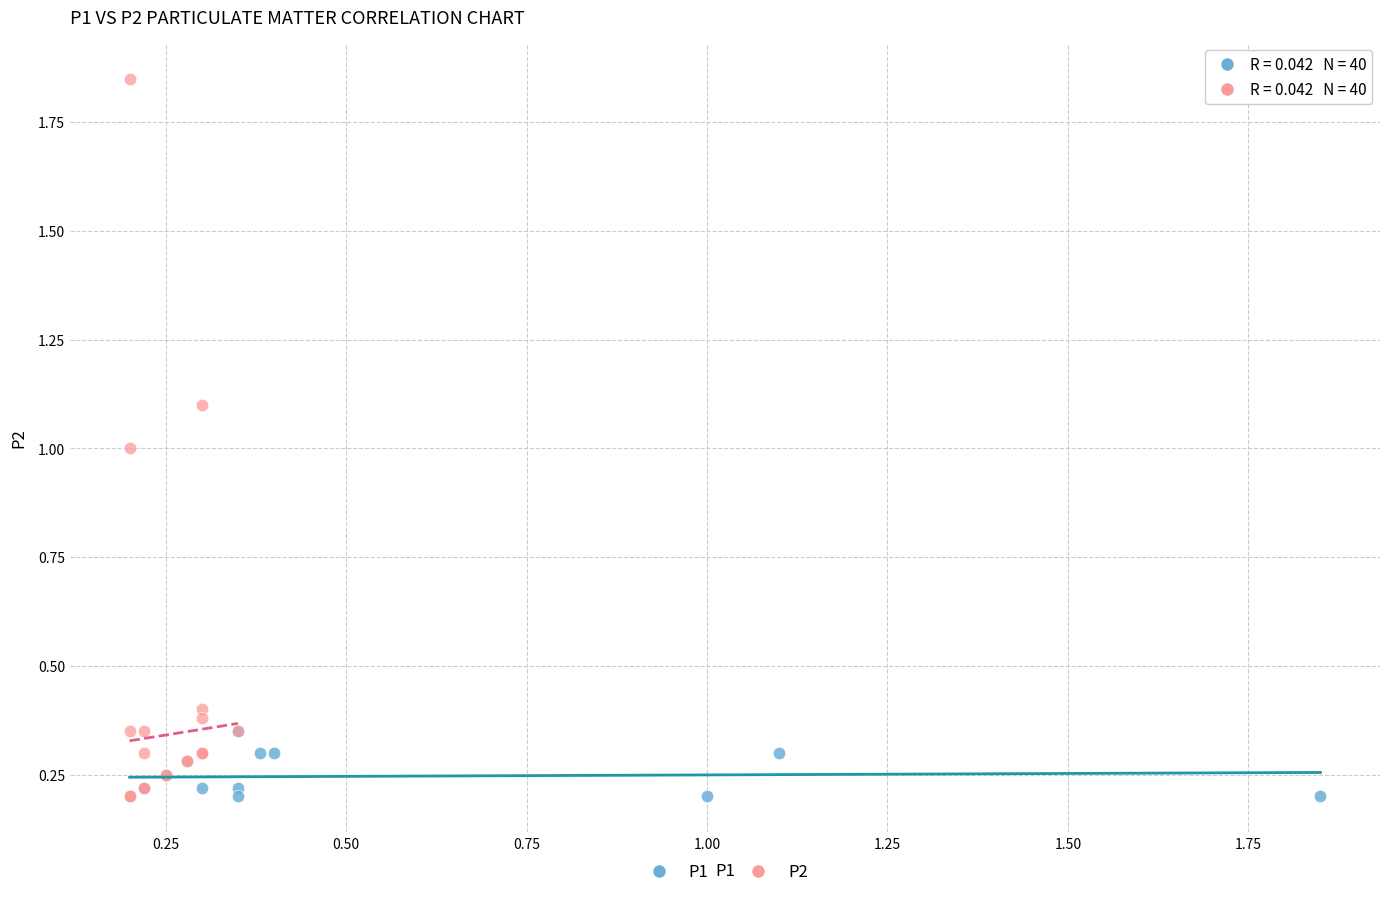

Which series has the widest spread of Y values?

P2